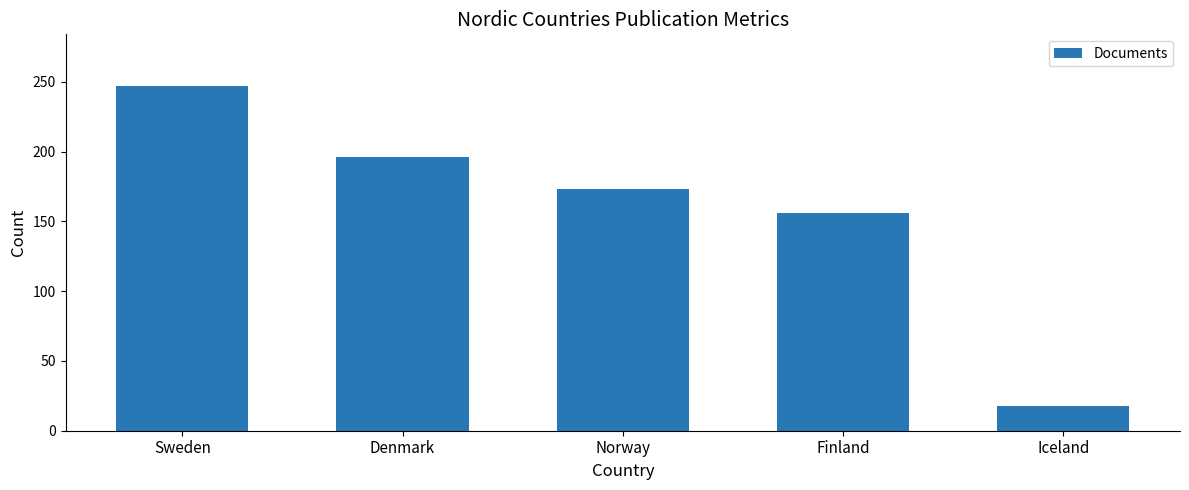

How many bars are there in total?

5